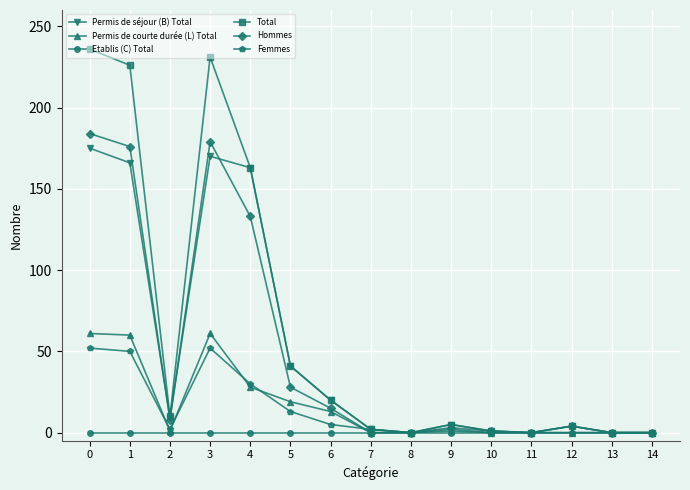

At which category does Hommes reach its first local peak?

3